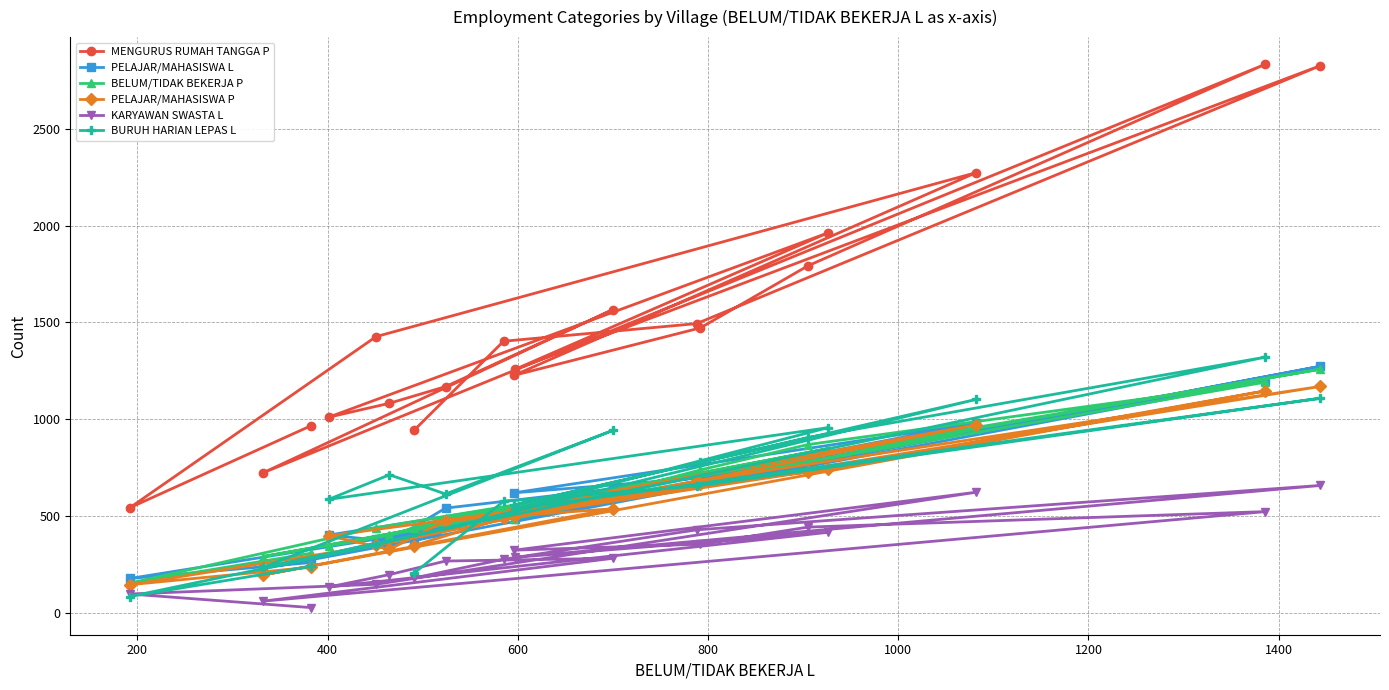

What is the maximum value shown in the chart?

2832